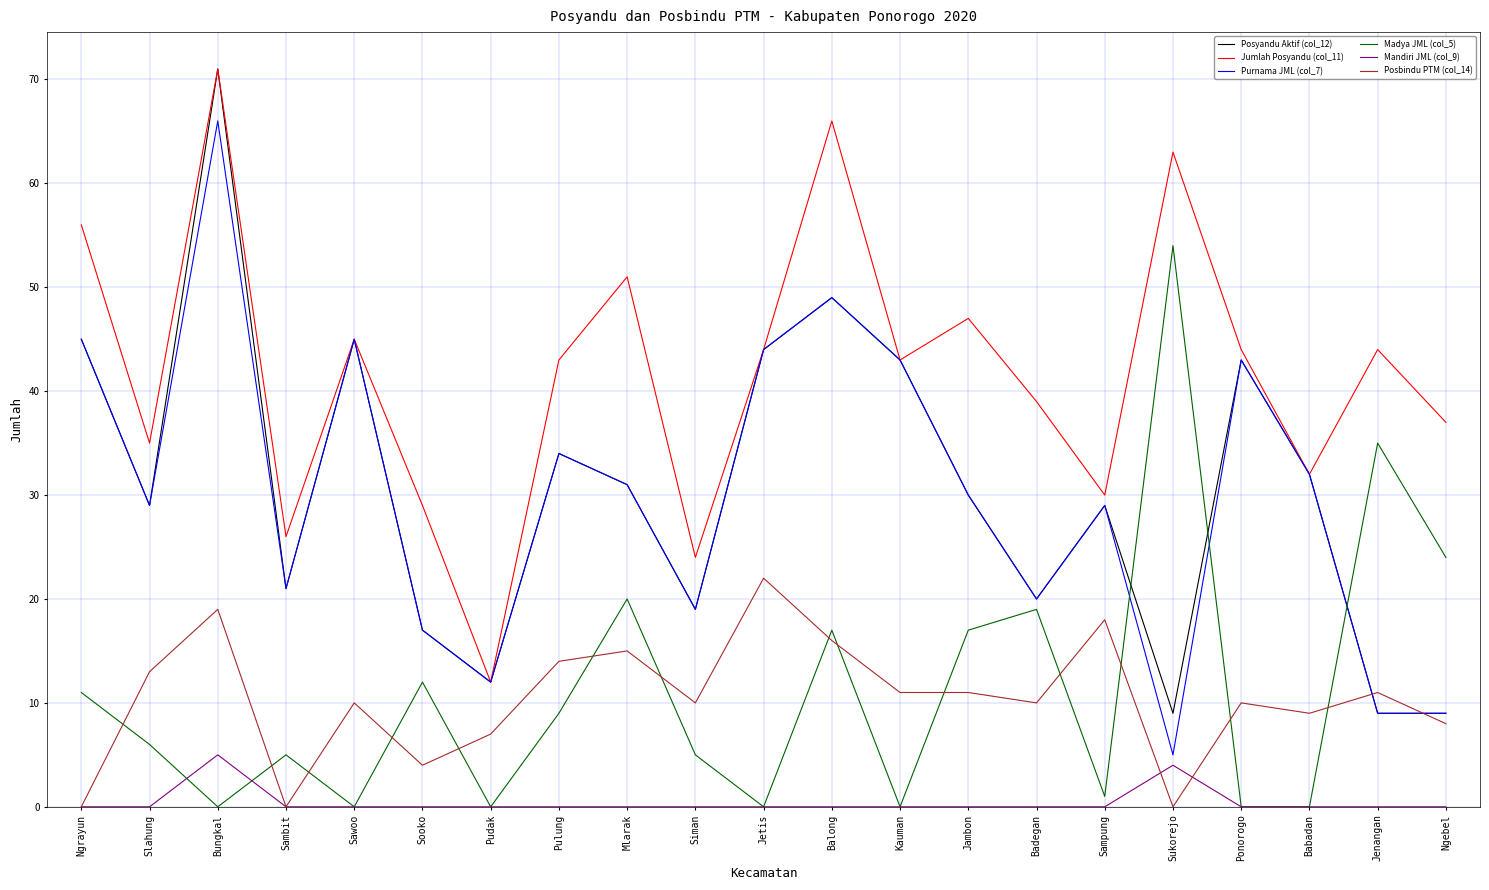

True or false: Posyandu Aktif (col_12) and Madya JML (col_5) intersect in this chart.

True